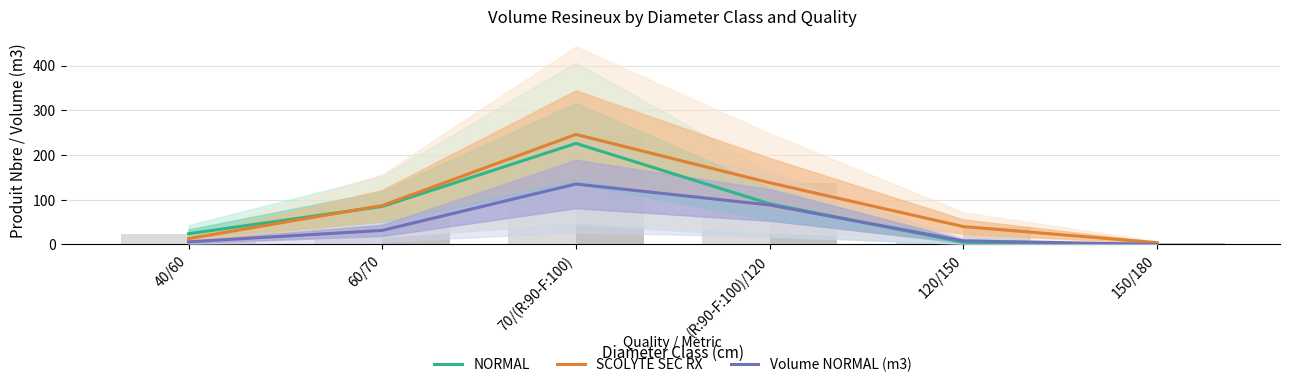

What is the maximum value for SCOLYTE SEC RX?

246.0